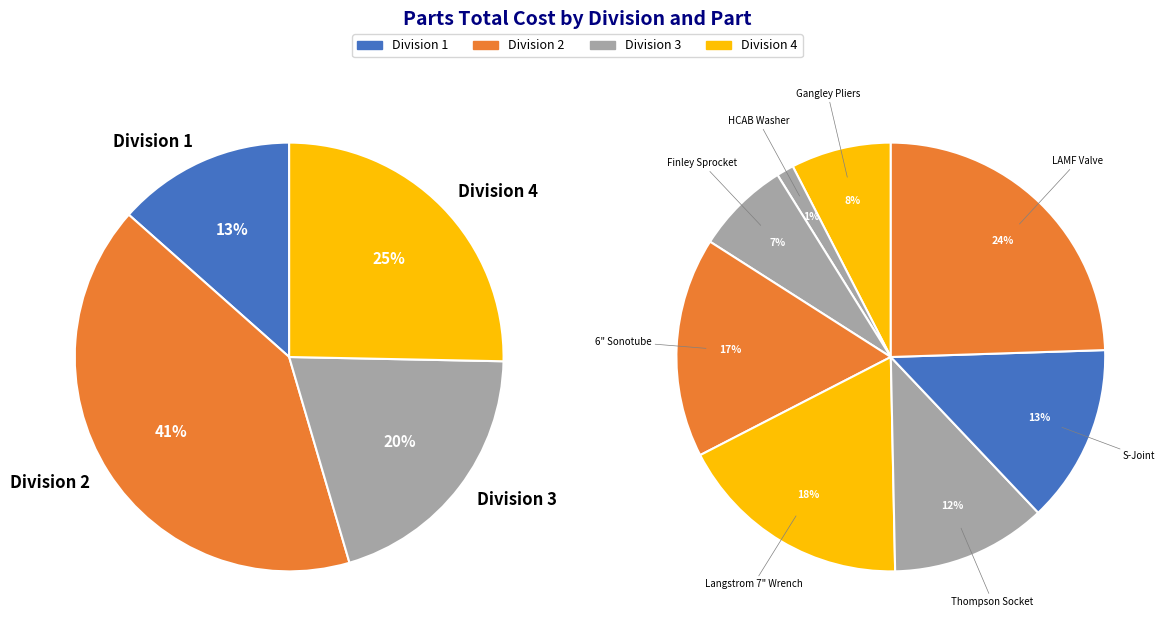

Is it true that LAMF Valve is 19% of the pie?

False